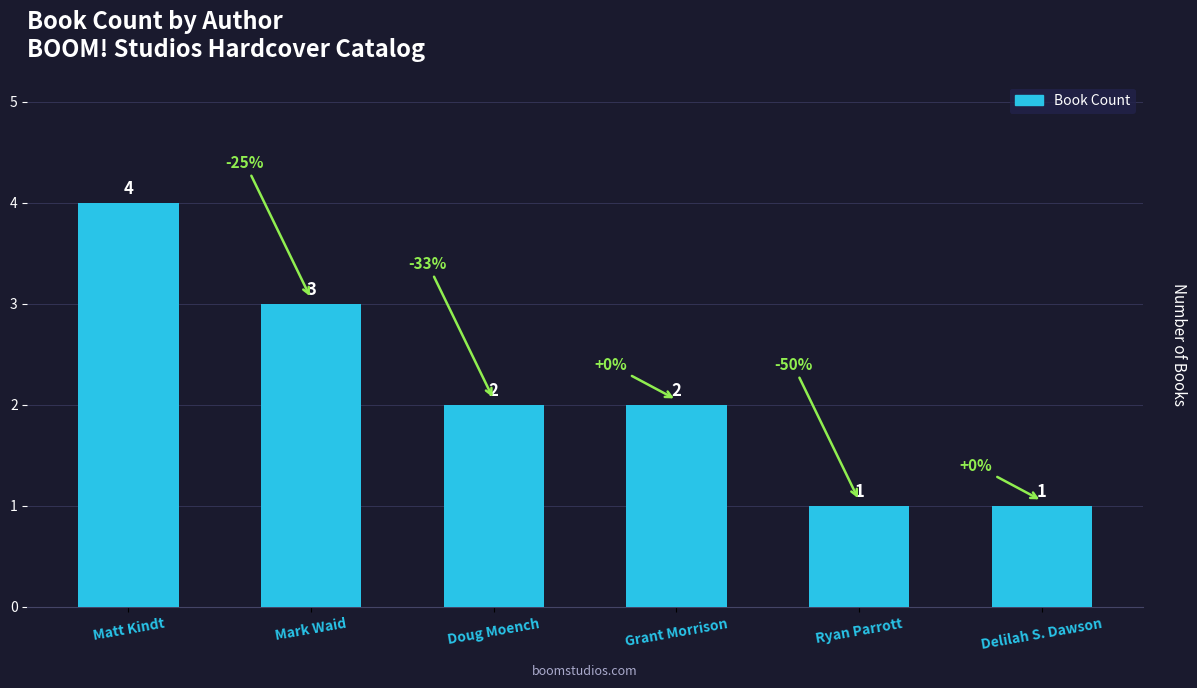

What is the difference between the maximum and minimum values?

3